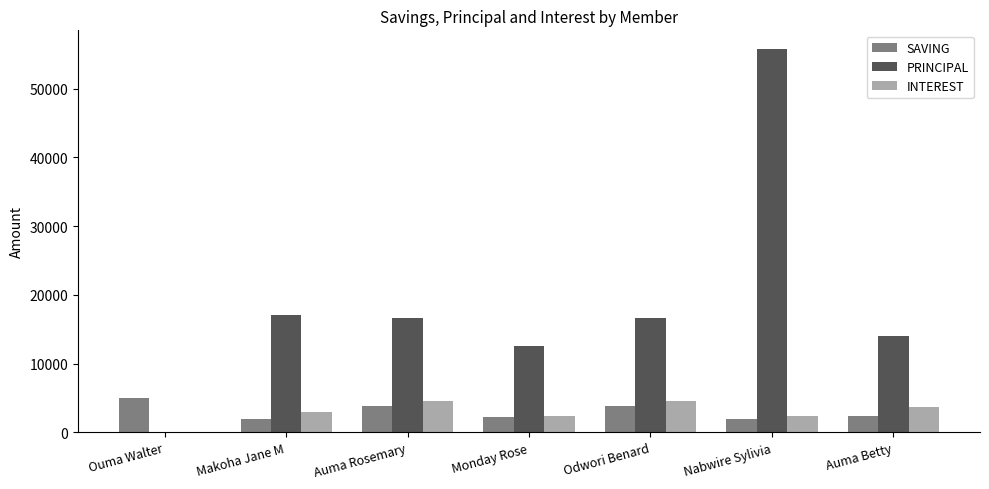

At which label does PRINCIPAL reach its peak?

Nabwire Sylivia